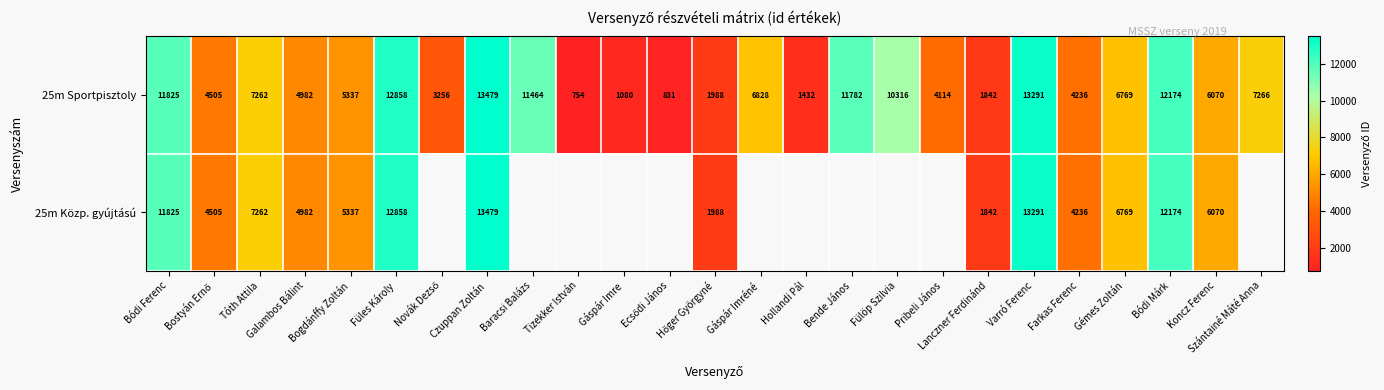

The value of 25m Sportpisztoly at Koncz Ferenc is 1652. True or false?

False